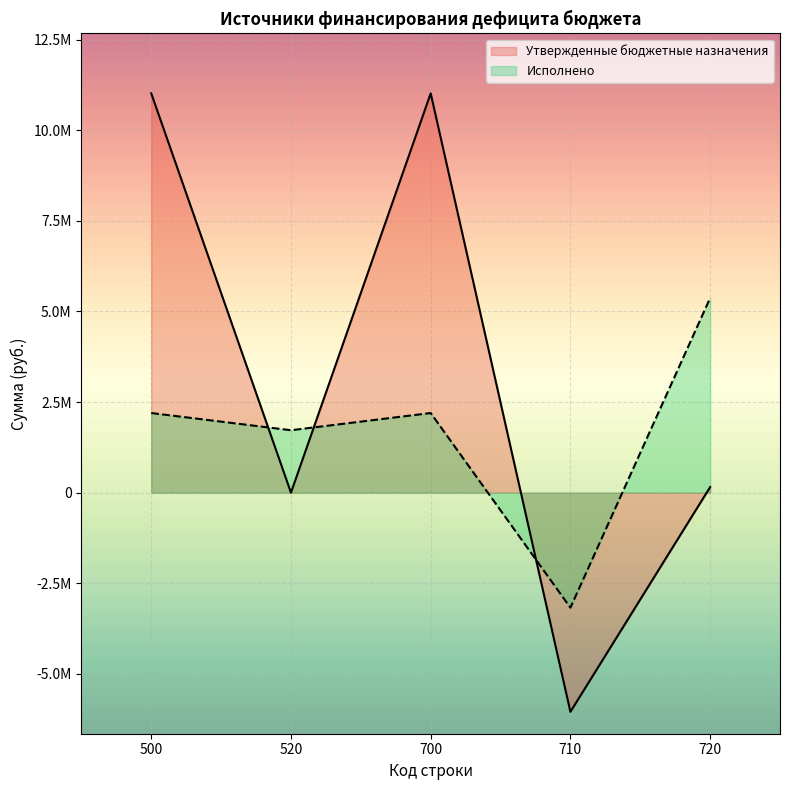

What are all the series names shown in the legend?

Утвержденные бюджетные назначения, Исполнено